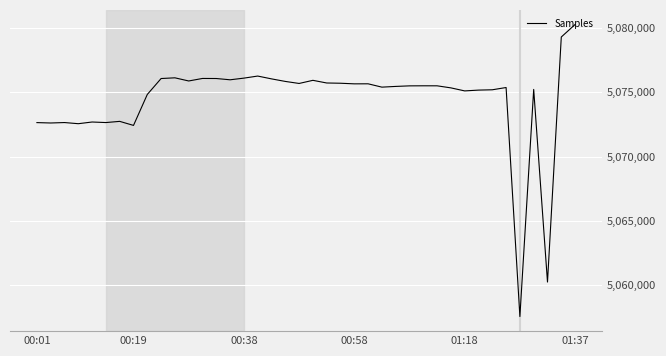

What is the maximum value shown in the chart?

5080257